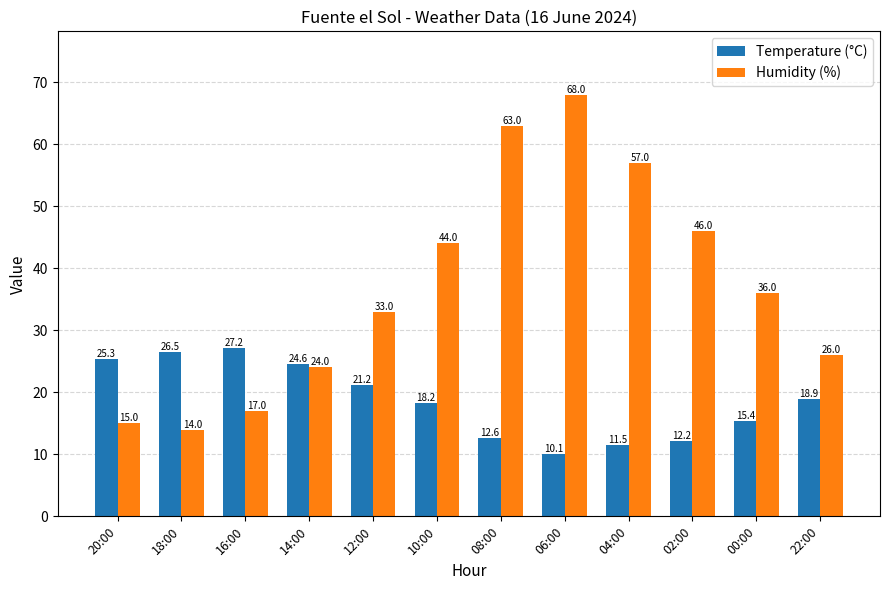

True or false: Humidity (%) has a value of 12.4 at 02:00.

False